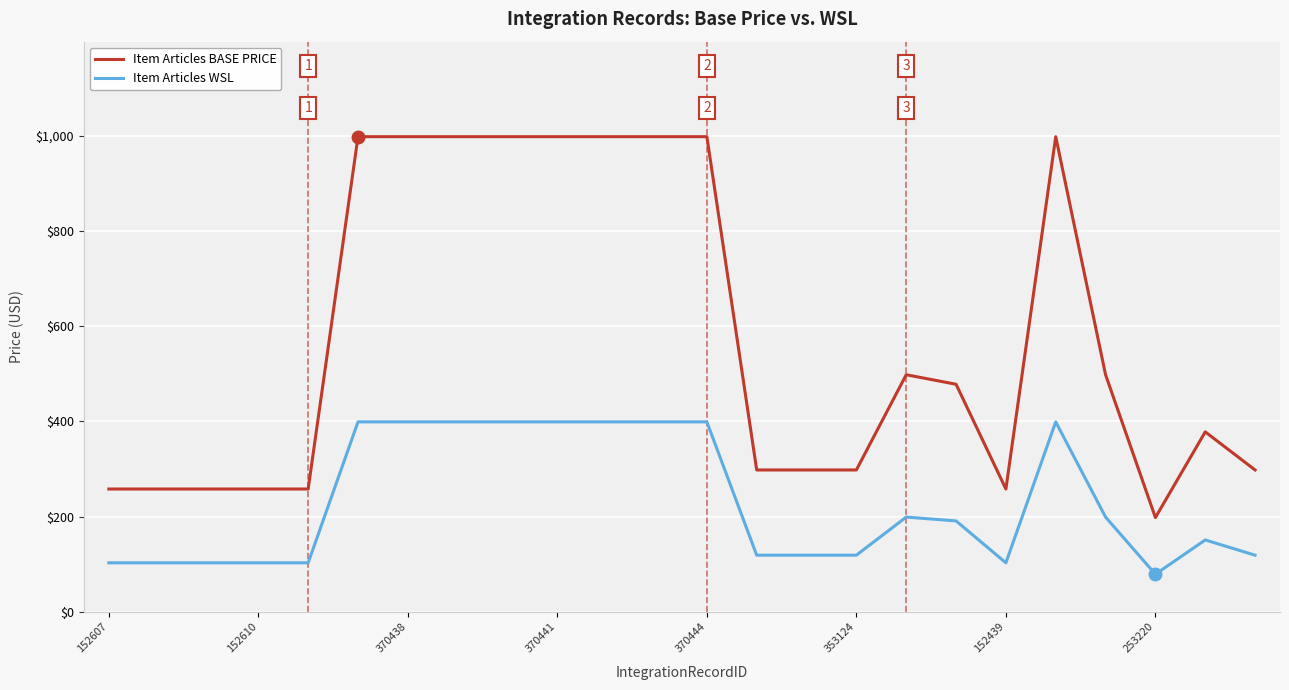

True or false: Item Articles BASE PRICE and Item Articles WSL cross at least once.

False